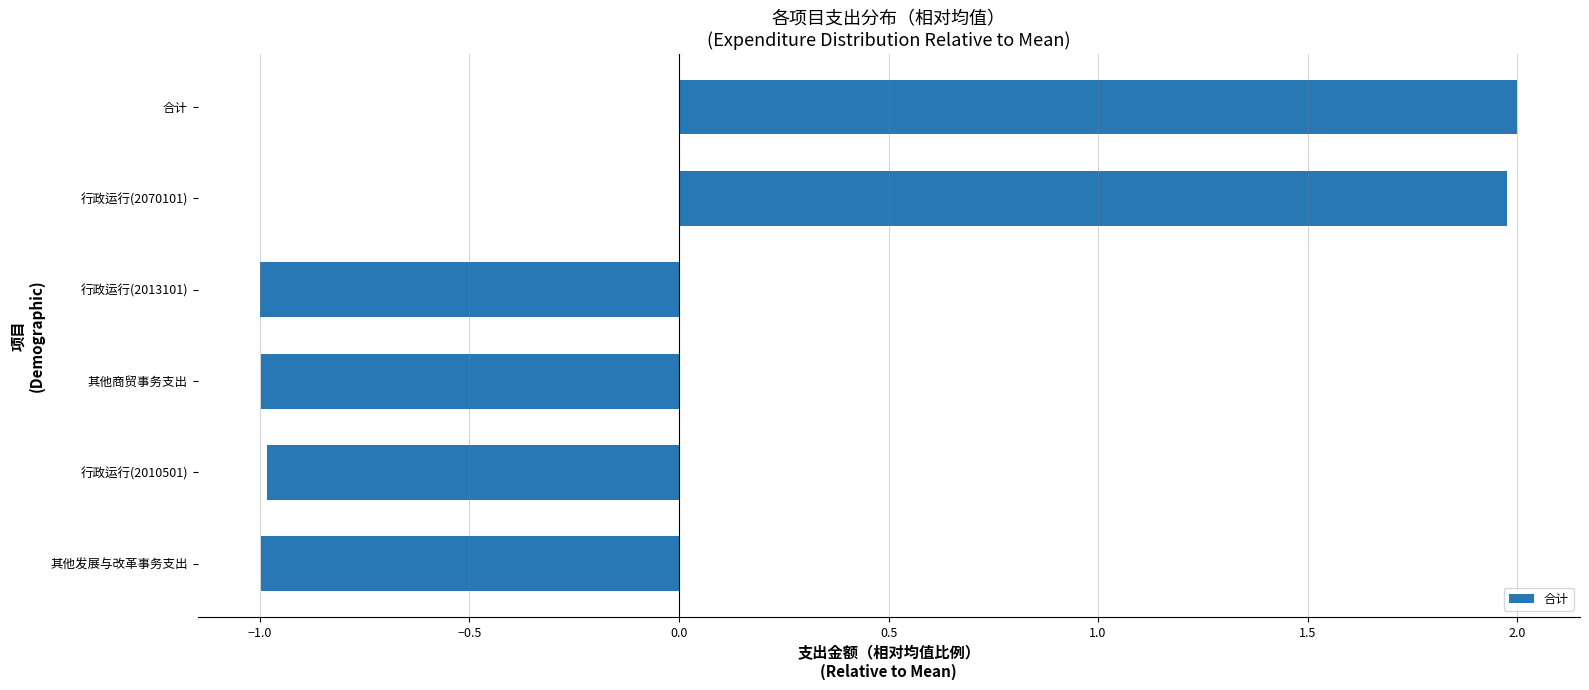

What is the smallest value displayed?

-1.0